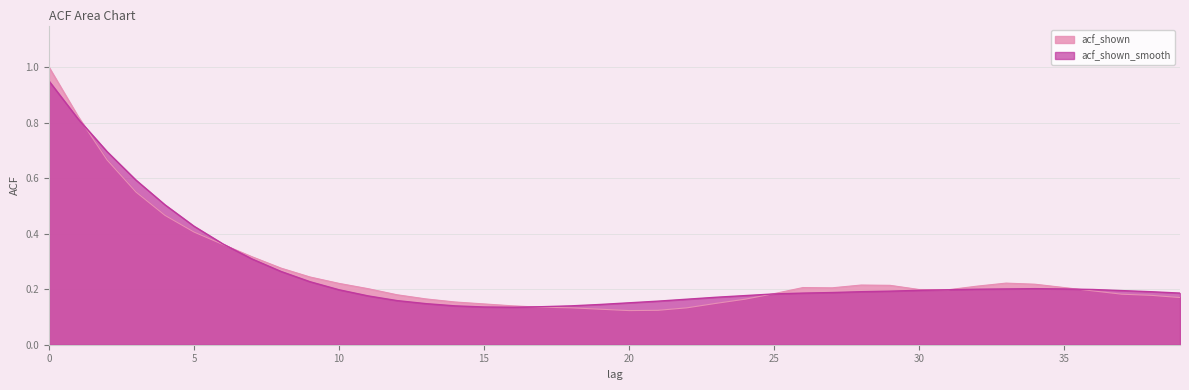

How many interior local valleys does the acf_shown series have?

3